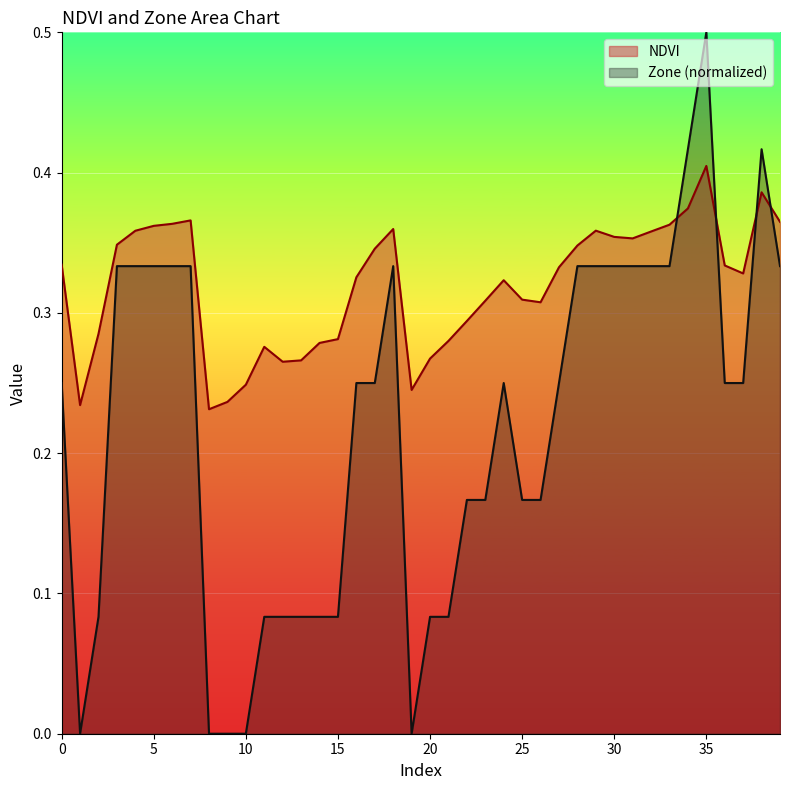

What is the approximate value of NDVI at 33?

0.4